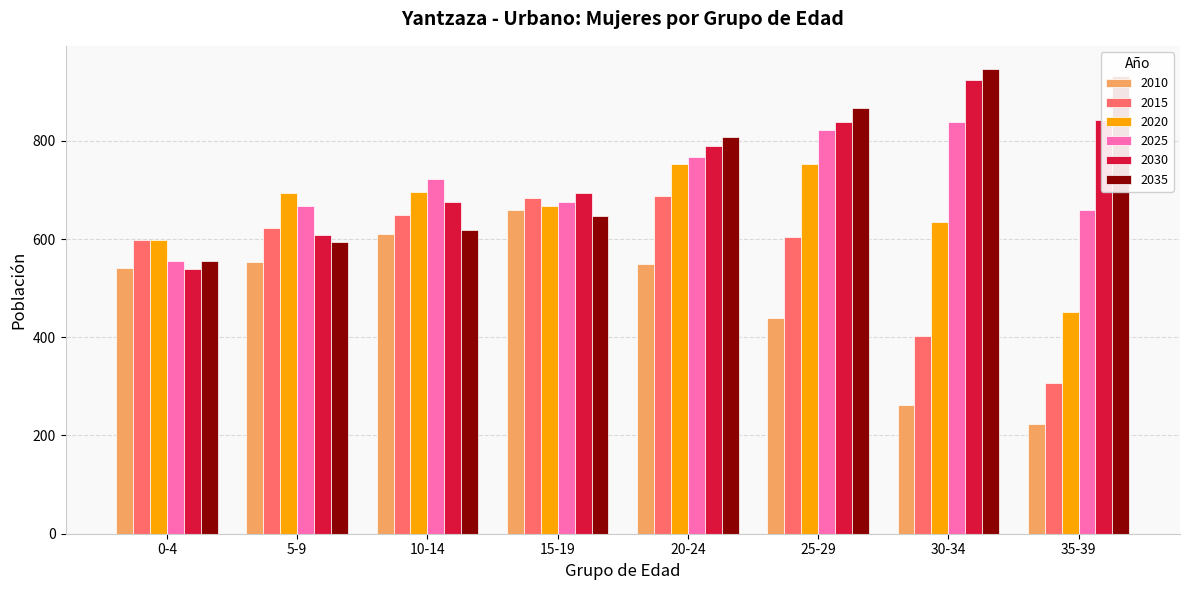

Rank the series at 35-39 from highest to lowest value.

2035, 2030, 2025, 2020, 2015, 2010